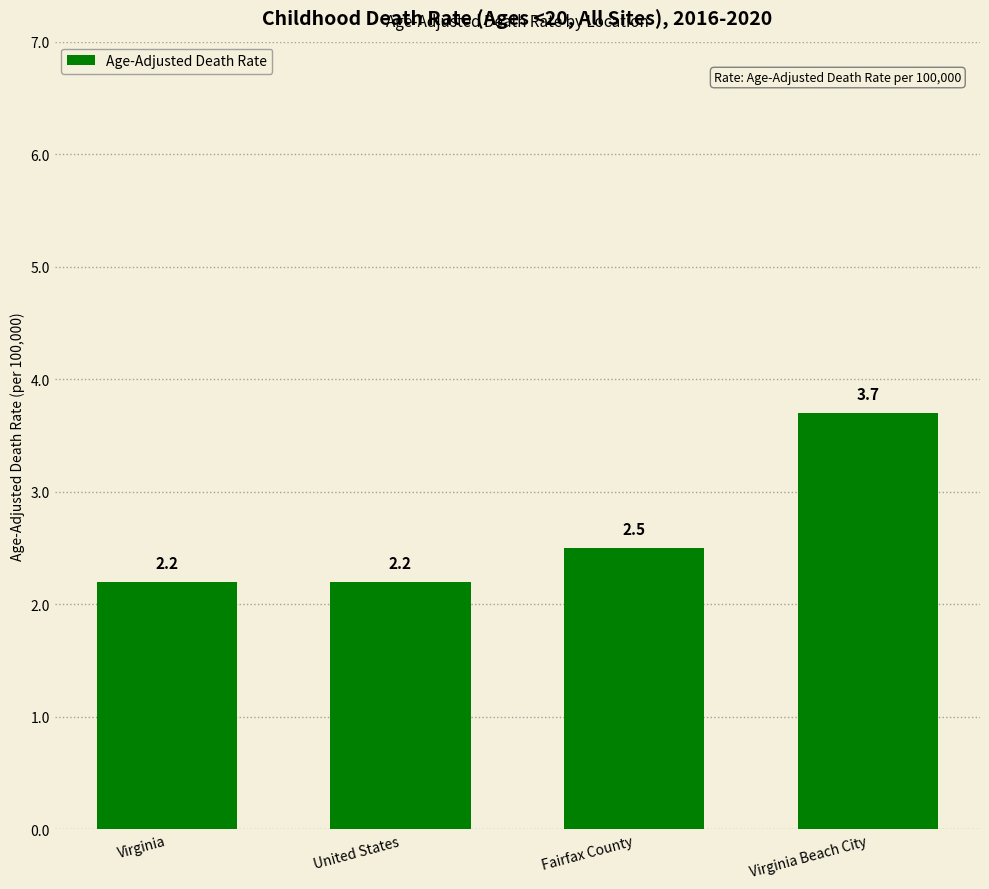

Count the values in the range 2 to 3.

3